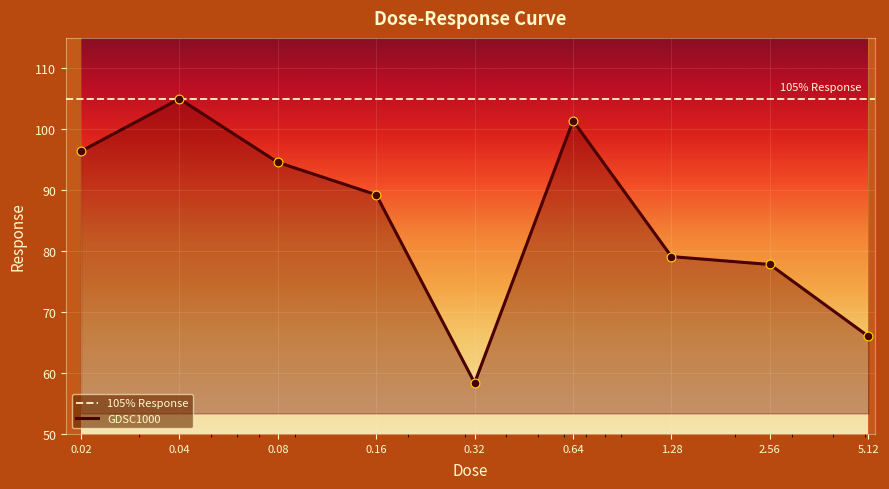

What is the ratio of the value at 0.32 to the value at 0.08?

0.6